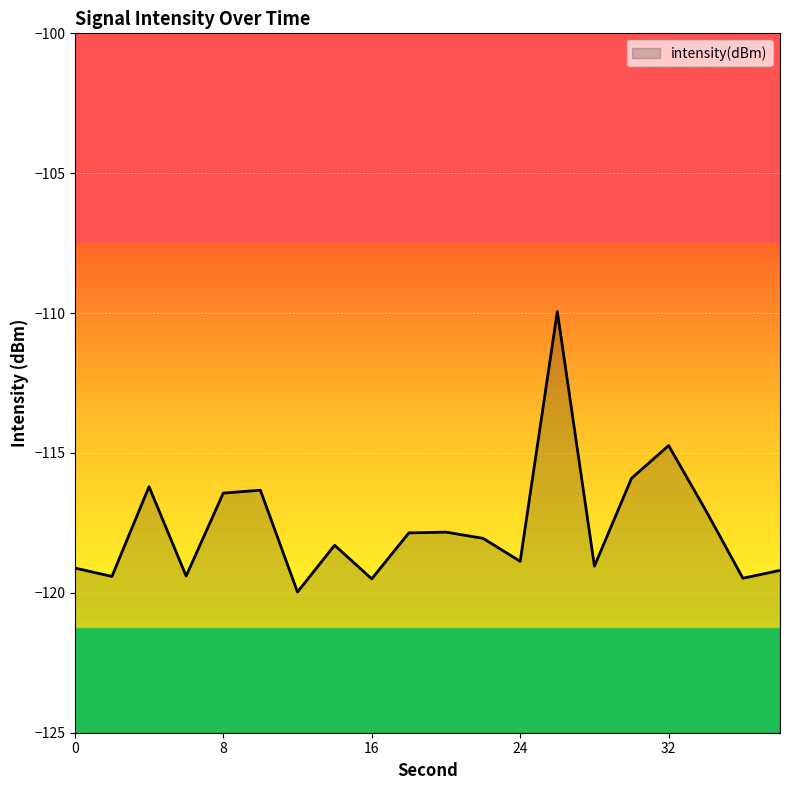

Where does the data first go above -118?

4